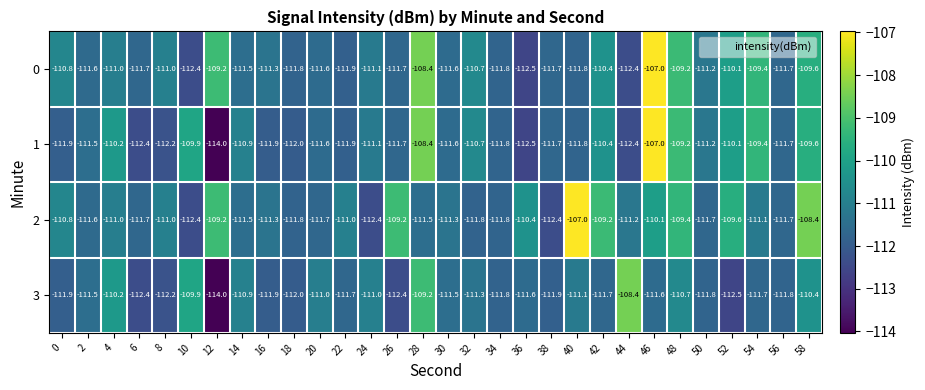

What is the sum of the 0 values at 48 and 8?

-220.2